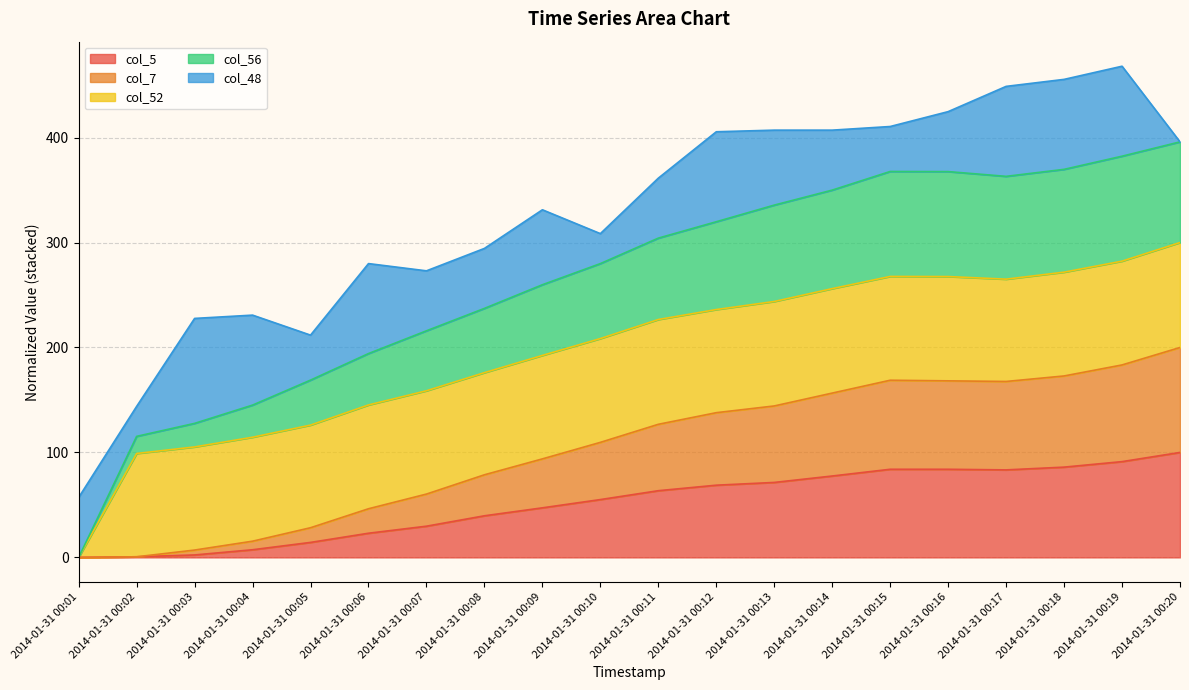

What is the total value across all series at 2014-01-31 00:20?

395.9